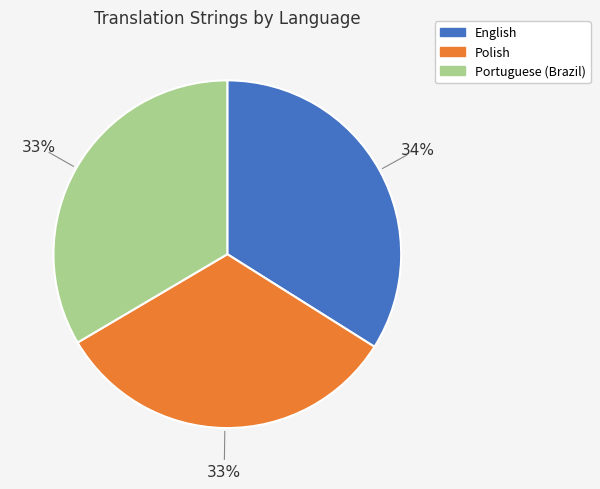

Count the number of slices in the pie.

3